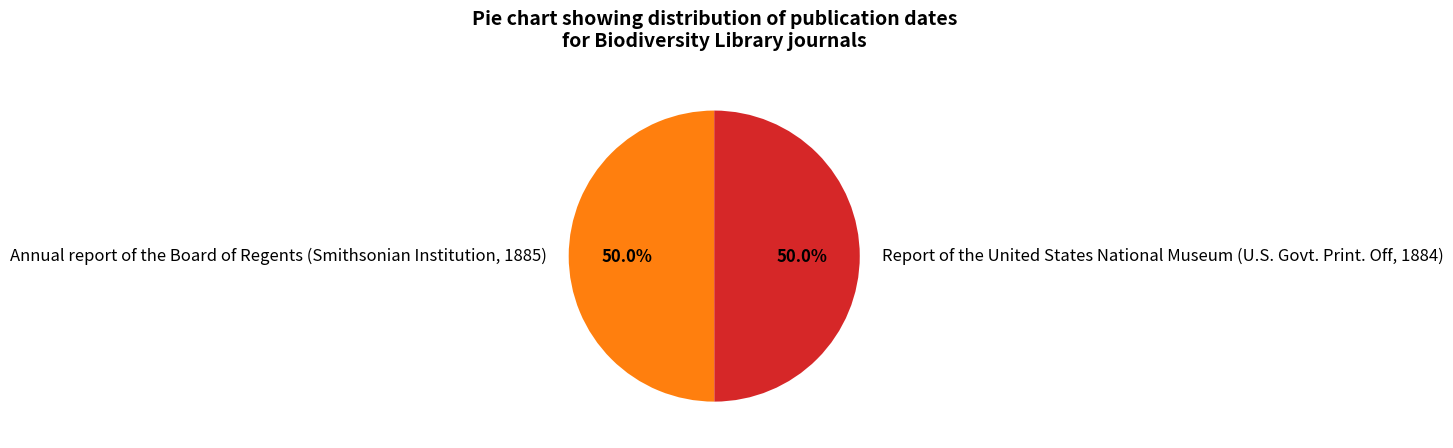

Combined, do Report of the United States National Museum (U.S. Govt. Print. Off, 1884) and Annual report of the Board of Regents (Smithsonian Institution, 1885) account for over 50%?

Yes